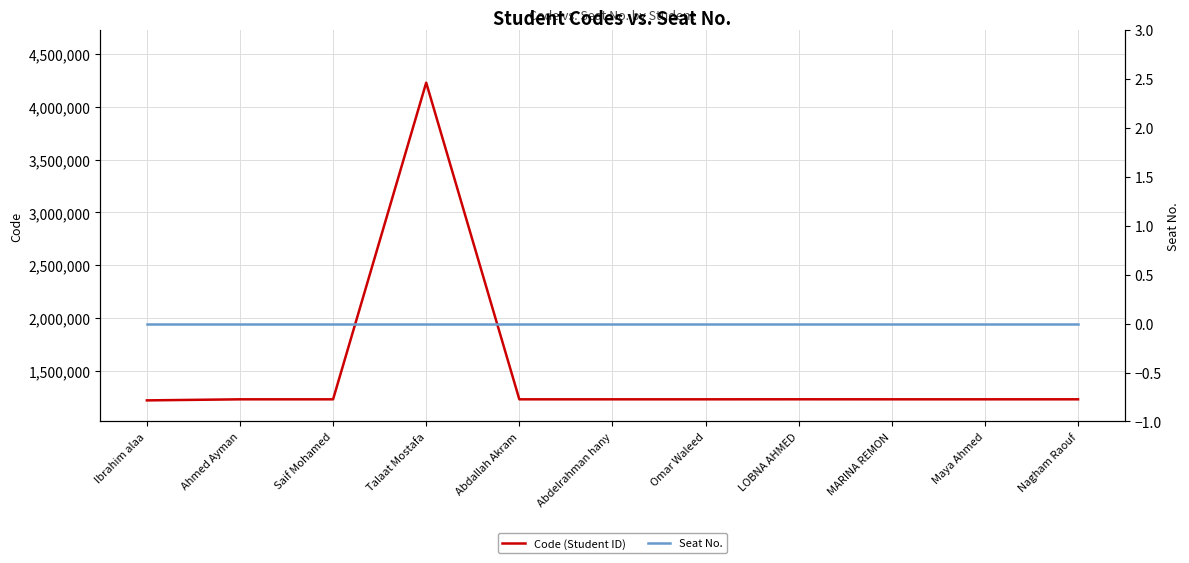

Rank the series at Saif Mohamed from highest to lowest value.

Code (Student ID), Seat No.